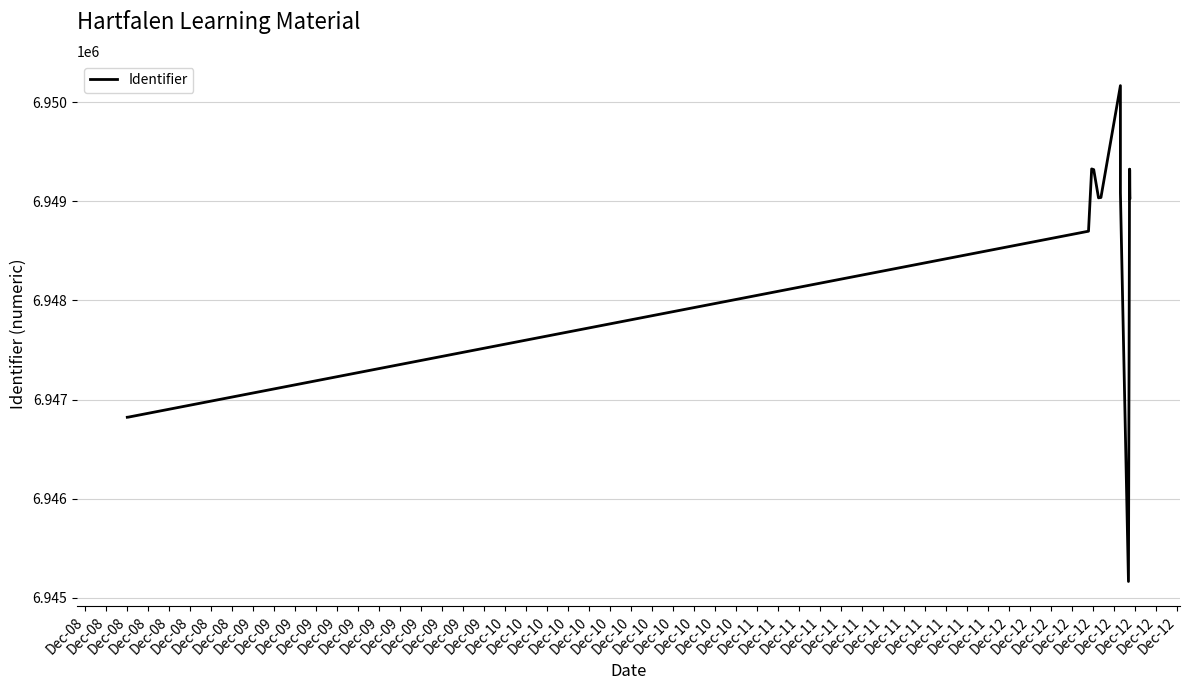

What is the ratio of the value at Dec-09 to the value at Dec-09?

1.0